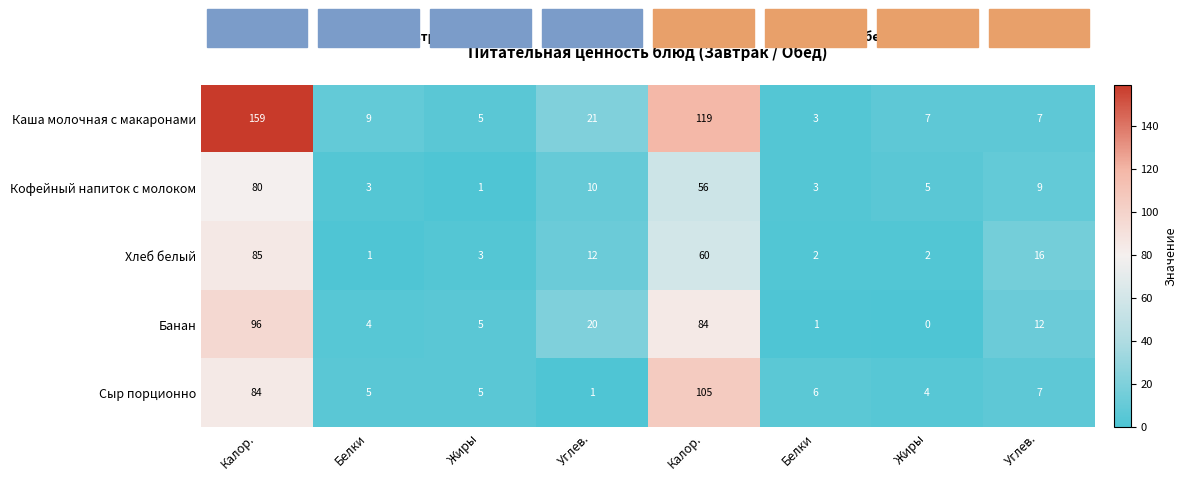

Reading right to left, extract all data points from this chart.

Каша молочная с макаронами: Углев.=7	Жиры=7	Белки=3	Калор.=119	Углев.=21	Жиры=5	Белки=9	Калор.=159
Кофейный напиток с молоком: Углев.=9	Жиры=5	Белки=3	Калор.=56	Углев.=10	Жиры=1	Белки=3	Калор.=80
Хлеб белый: Углев.=16	Жиры=2	Белки=2	Калор.=60	Углев.=12	Жиры=3	Белки=1	Калор.=85
Банан: Углев.=12	Жиры=0	Белки=1	Калор.=84	Углев.=20	Жиры=5	Белки=4	Калор.=96
Сыр порционно: Углев.=7	Жиры=4	Белки=6	Калор.=105	Углев.=1	Жиры=5	Белки=5	Калор.=84